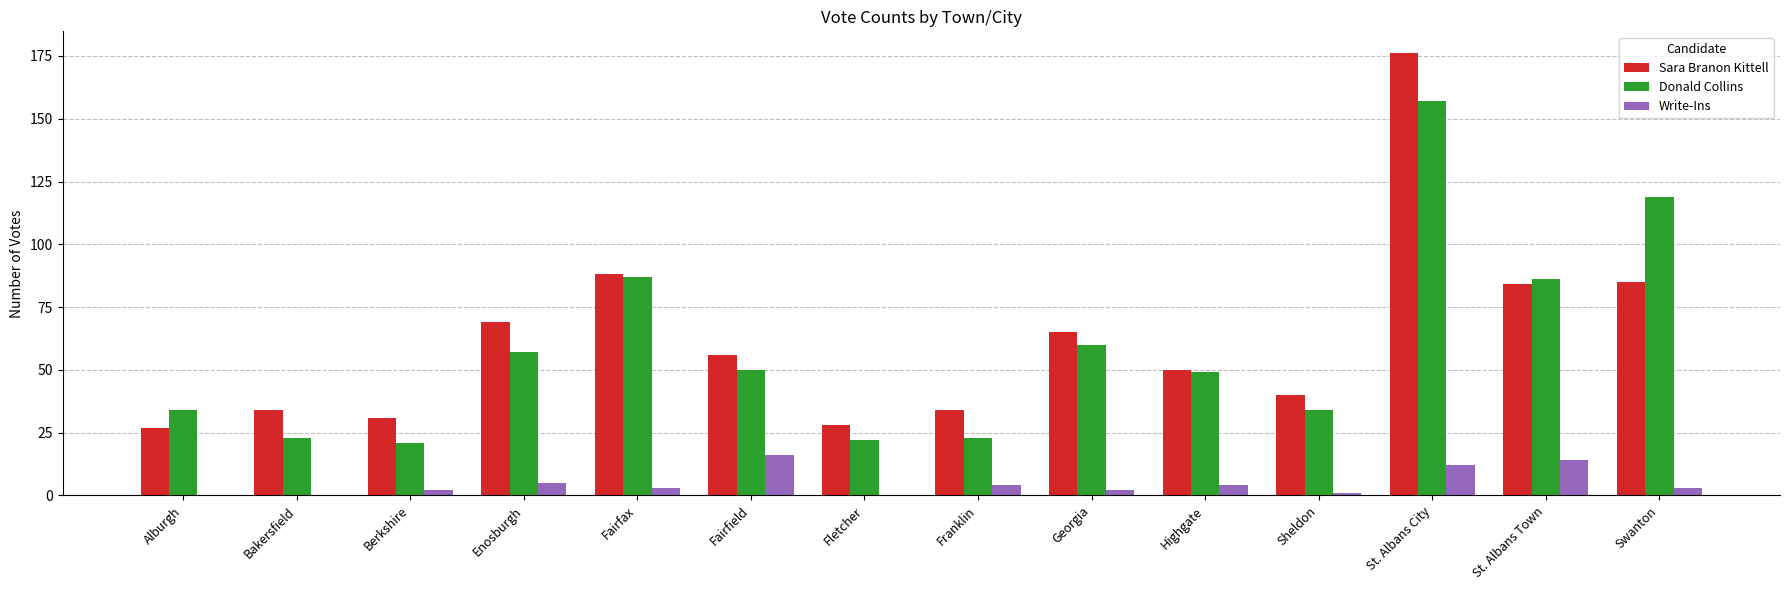

Between Franklin and St. Albans City, which series saw the biggest shift?

Sara Branon Kittell